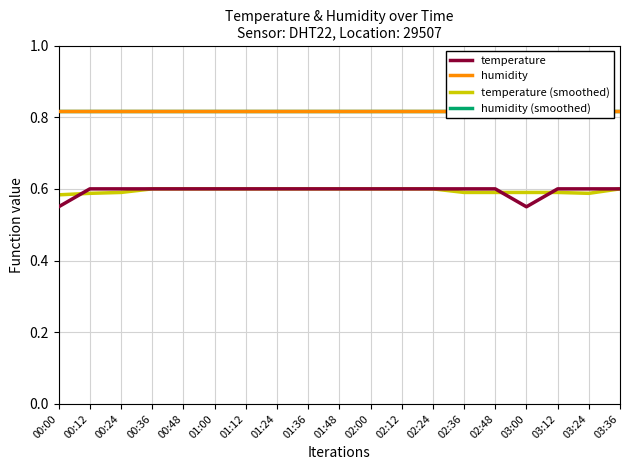

Is it true that humidity (smoothed) equals 0.8 at 02:24?

True